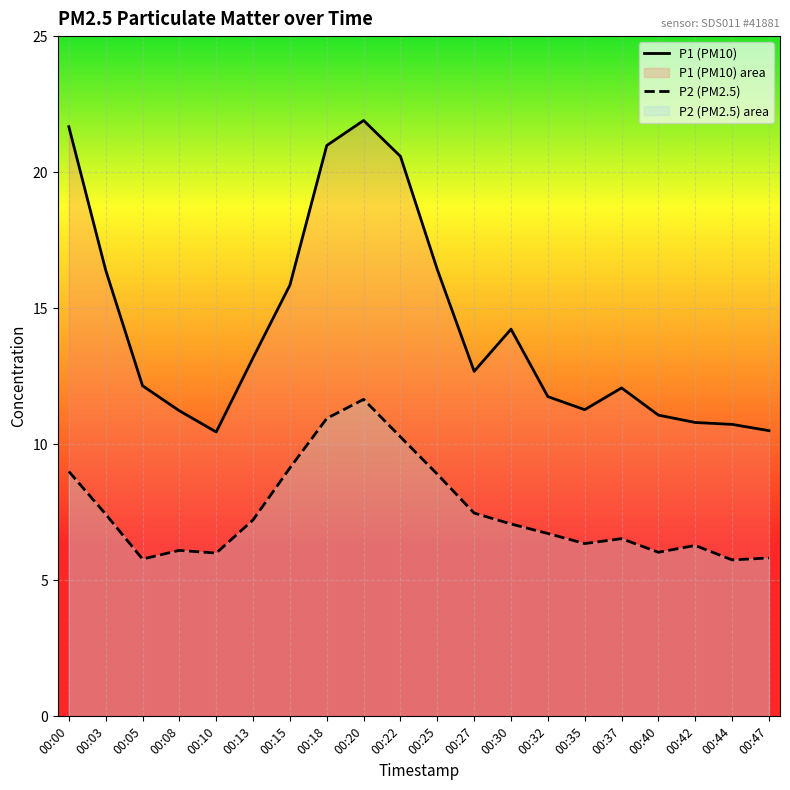

At 00:44, list the series in order from smallest to largest.

P2 (PM2.5), P1 (PM10)